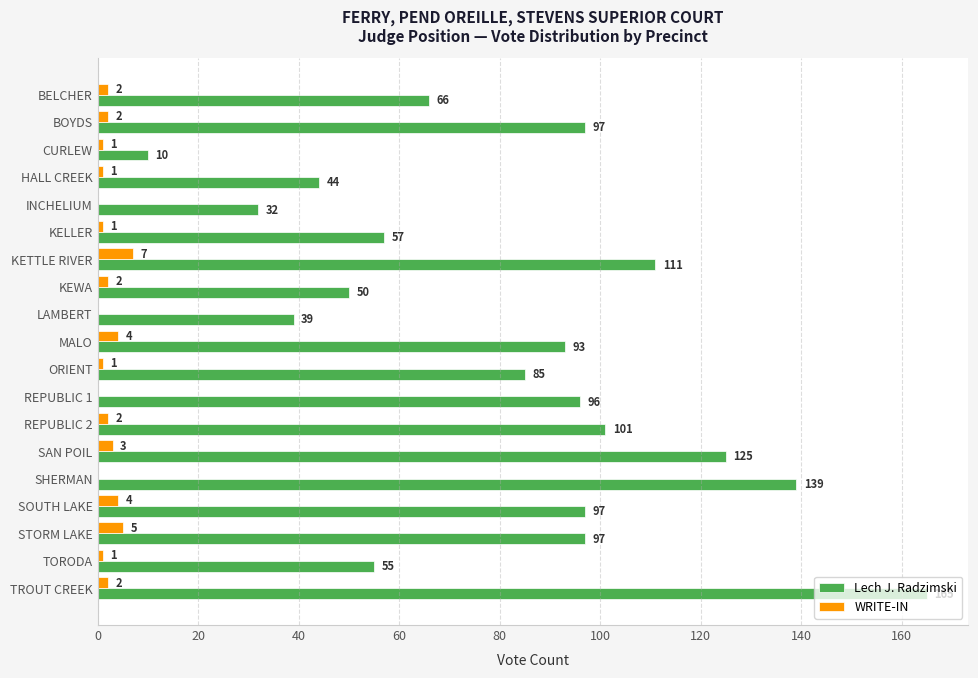

The value of Lech J. Radzimski at REPUBLIC 2 is 101. True or false?

True